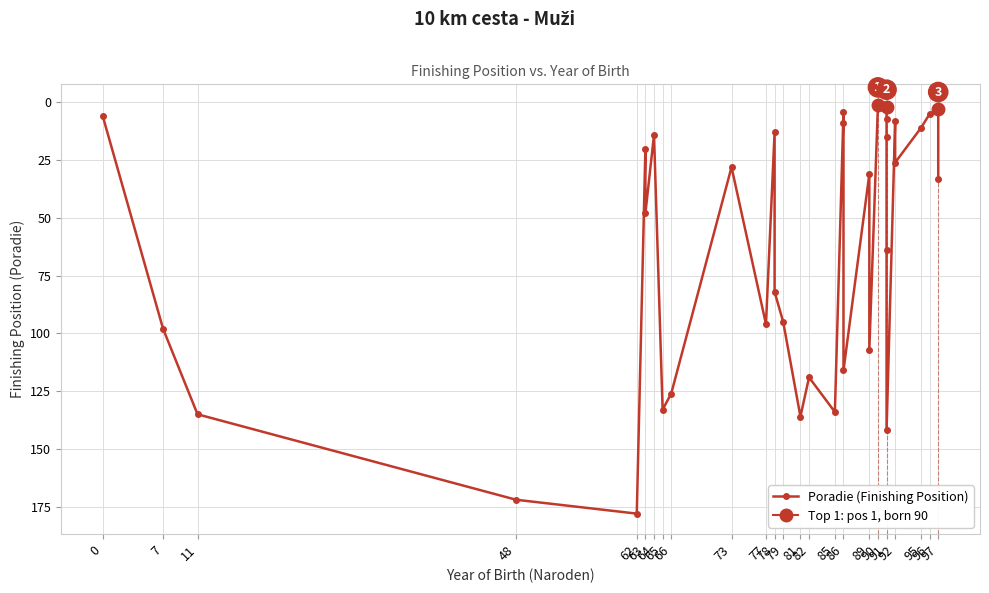

What is the sum of all values?

2217